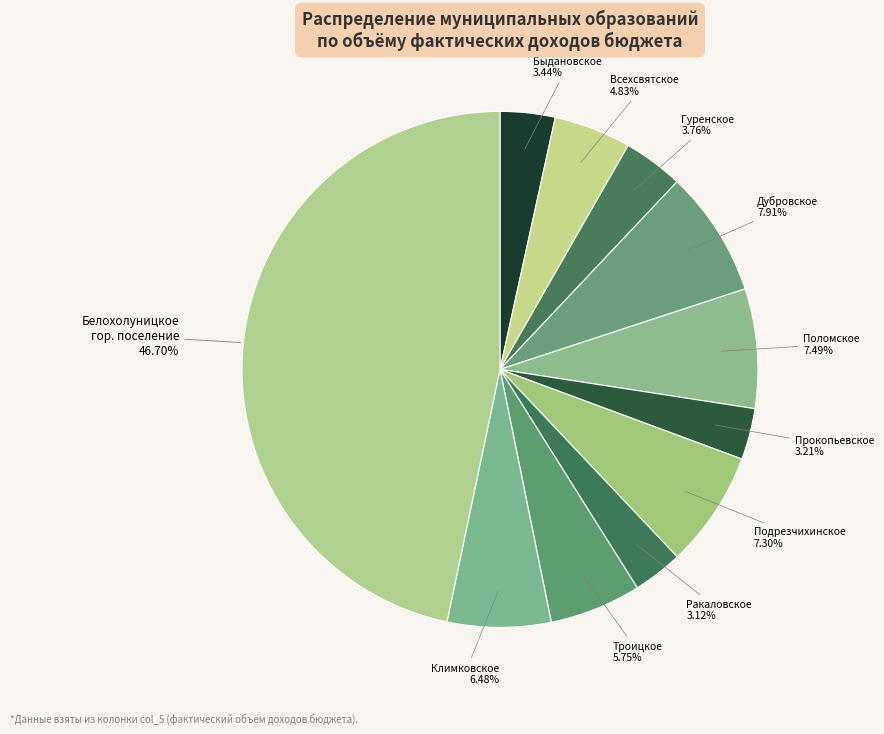

Which category has the biggest portion of the pie?

Белохолуницкое гор. поселение